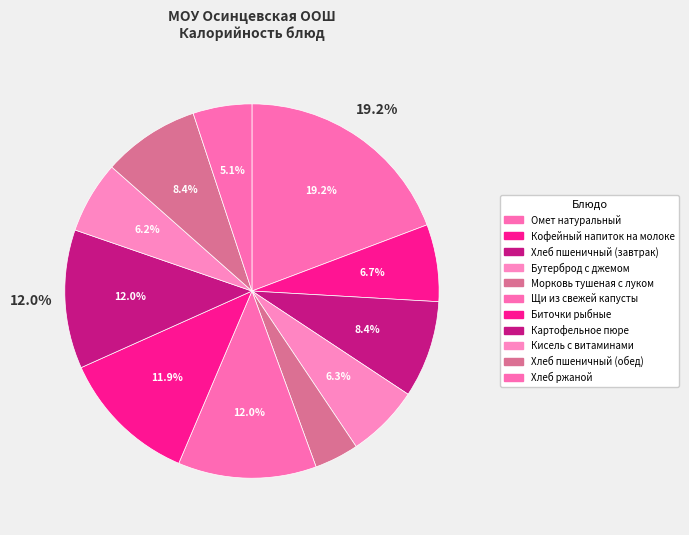

True or false: Хлеб пшеничный (обед) accounts for 8% of the total.

True